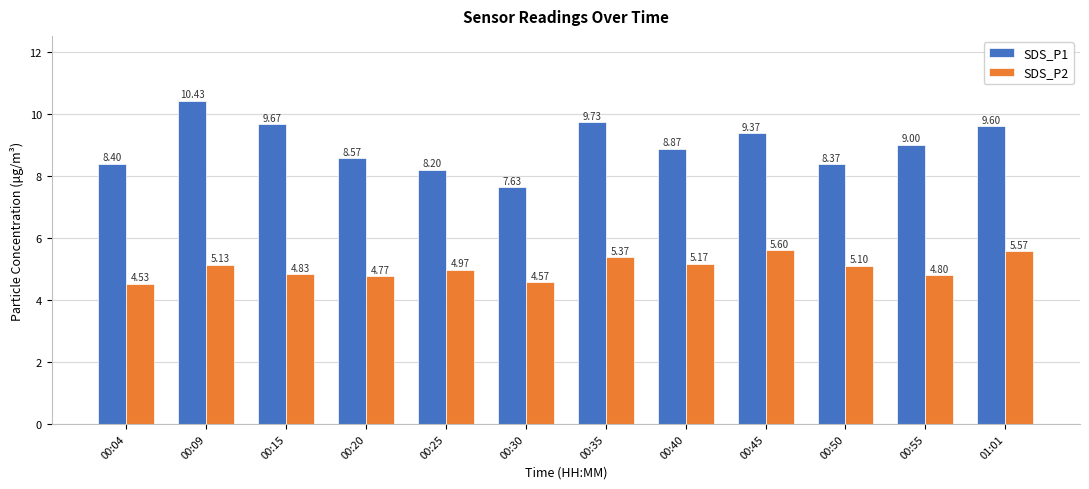

What is the label of the 3rd bar from the right?

00:50